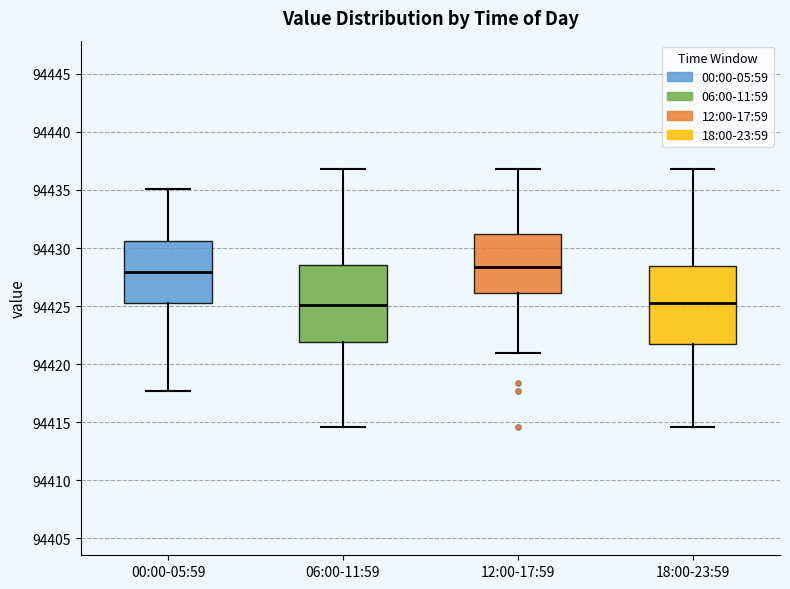

Reading left to right, transcribe this box plot: for each box, give where its median line is, the range the box spans, and where its two whiskers end, as read against the y-axis. The values are not printed on the chart, so give them approximately, as read against the axis.

00:00-05:59: median 94428.0, box 94425.5 to 94430.5, whiskers 94417.5 to 94435.0
06:00-11:59: median 94425.0, box 94422.0 to 94428.5, whiskers 94414.5 to 94437.0
12:00-17:59: median 94428.5, box 94426.0 to 94431.0, whiskers 94421.0 to 94437.0
18:00-23:59: median 94425.5, box 94422.0 to 94428.5, whiskers 94414.5 to 94437.0